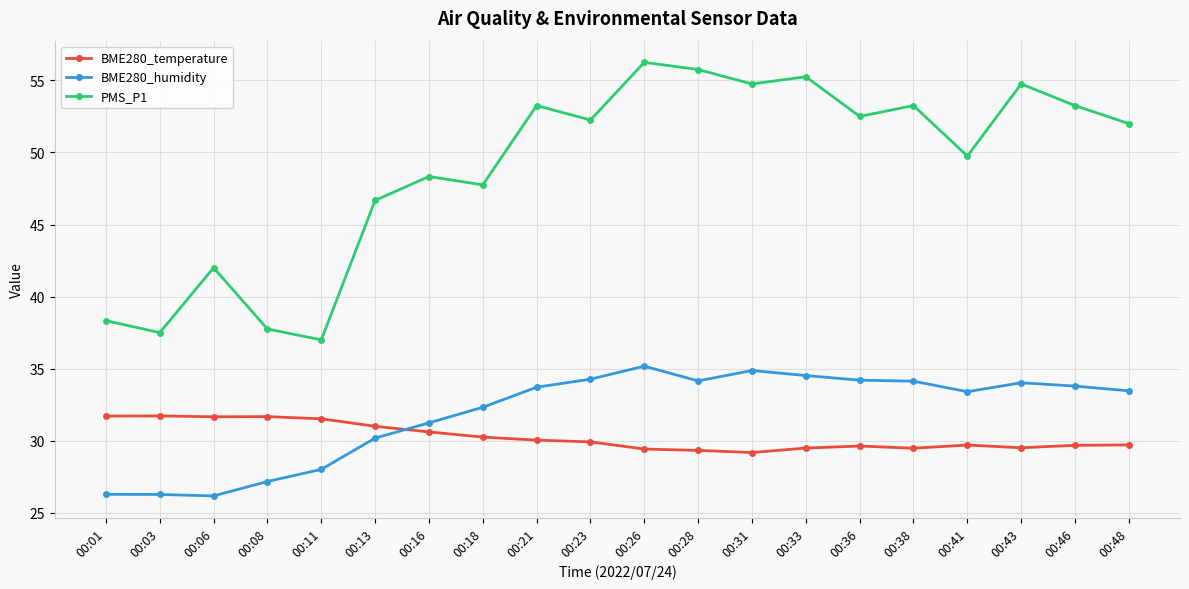

The value of BME280_temperature at 00:08 is 56.4. True or false?

False